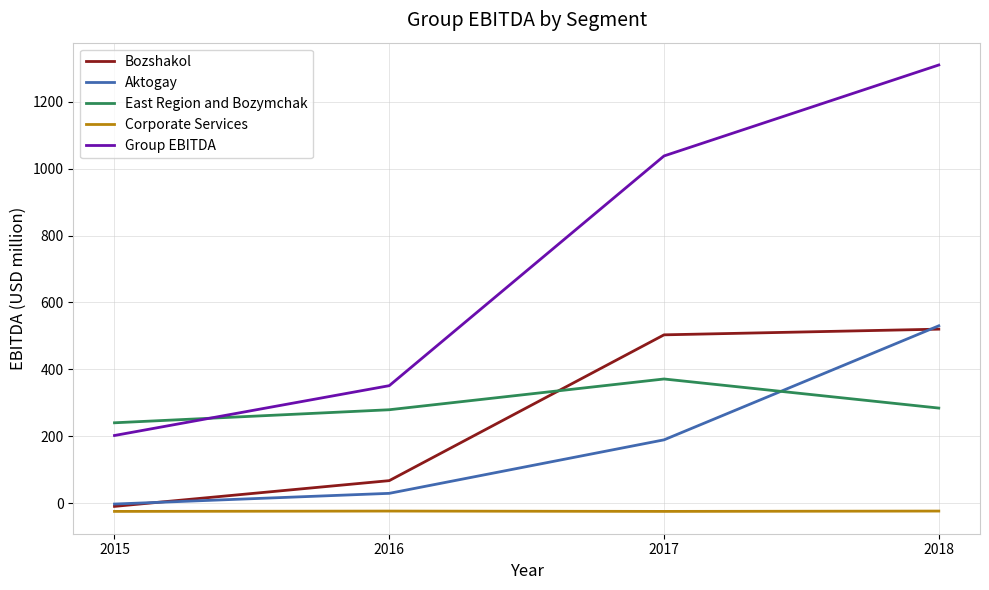

What are all the series names shown in the legend?

Bozshakol, Aktogay, East Region and Bozymchak, Corporate Services, Group EBITDA